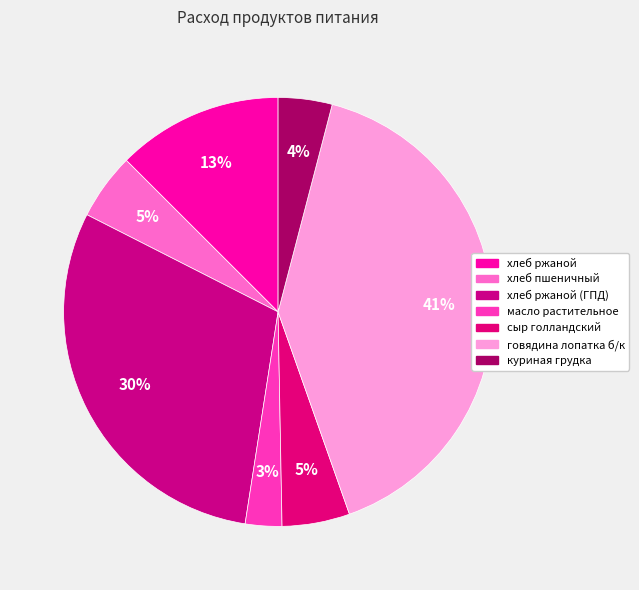

What is the smallest slice in the pie chart?

масло растительное